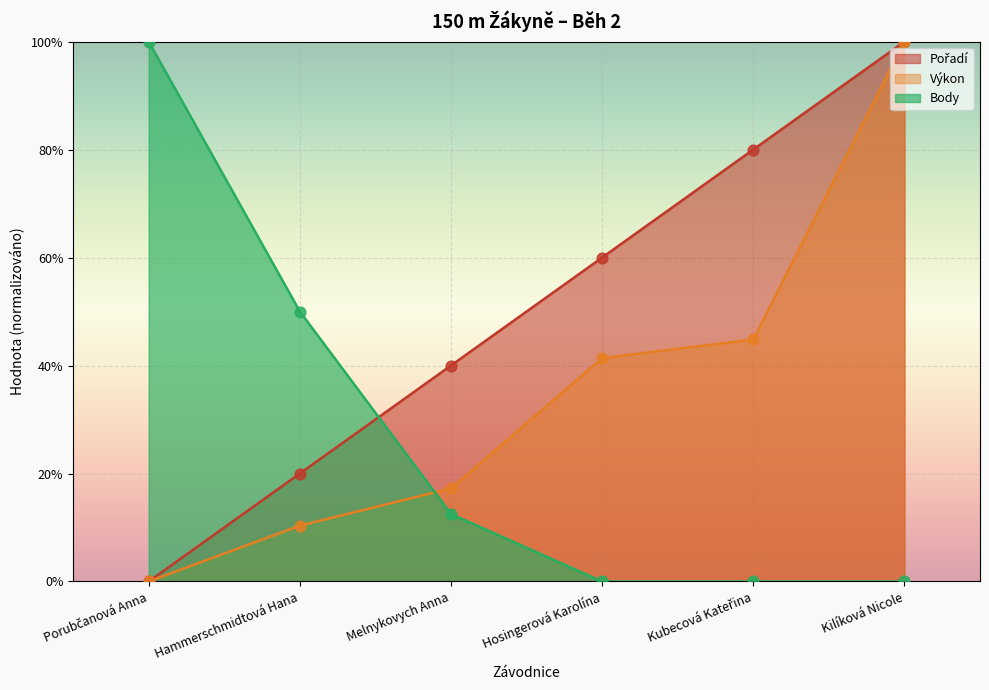

Which series contains the lowest Y value?

Pořadí